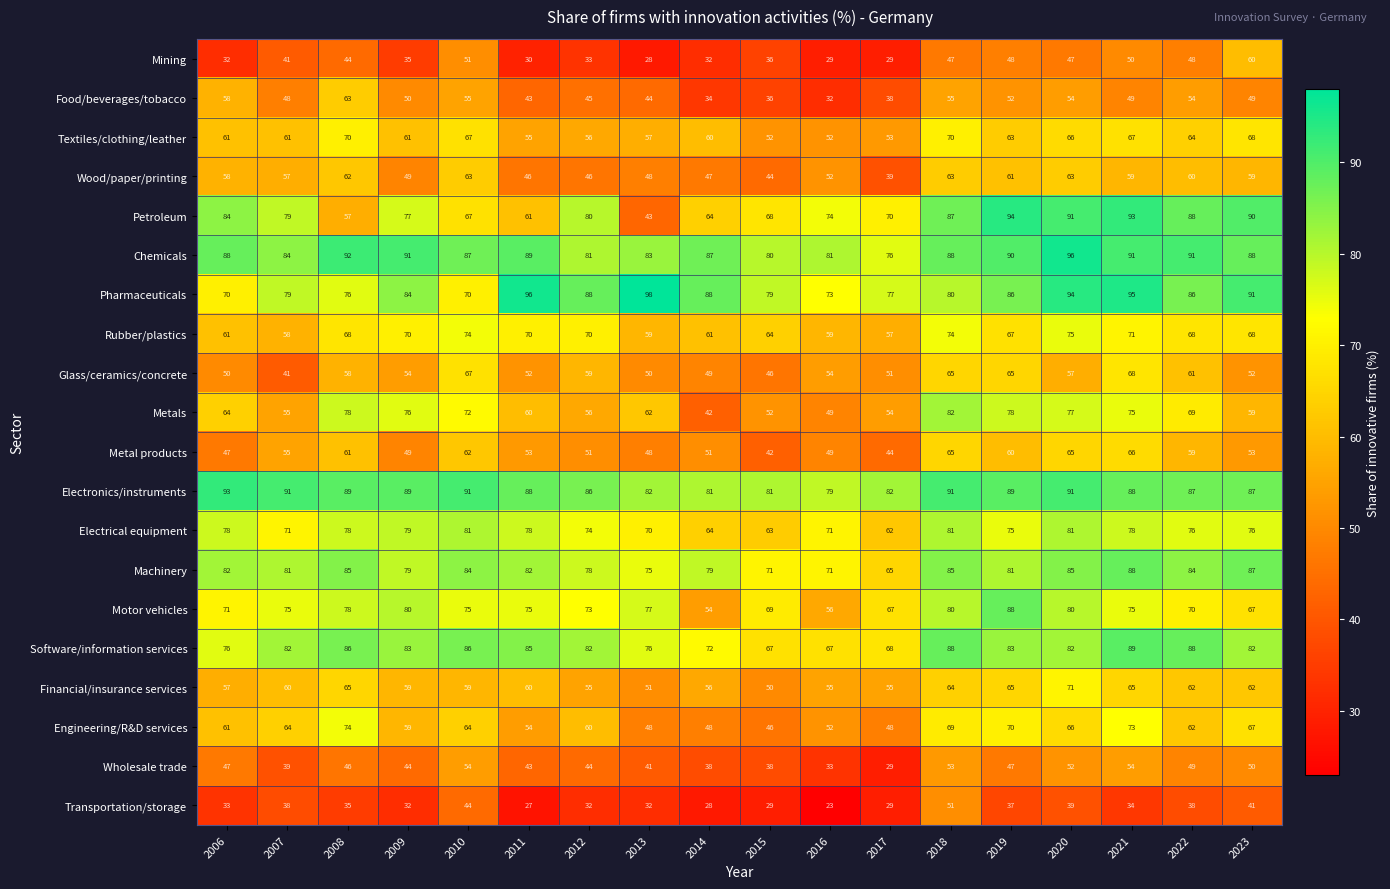

The value of Financial/insurance services at 2010 is 31. True or false?

False